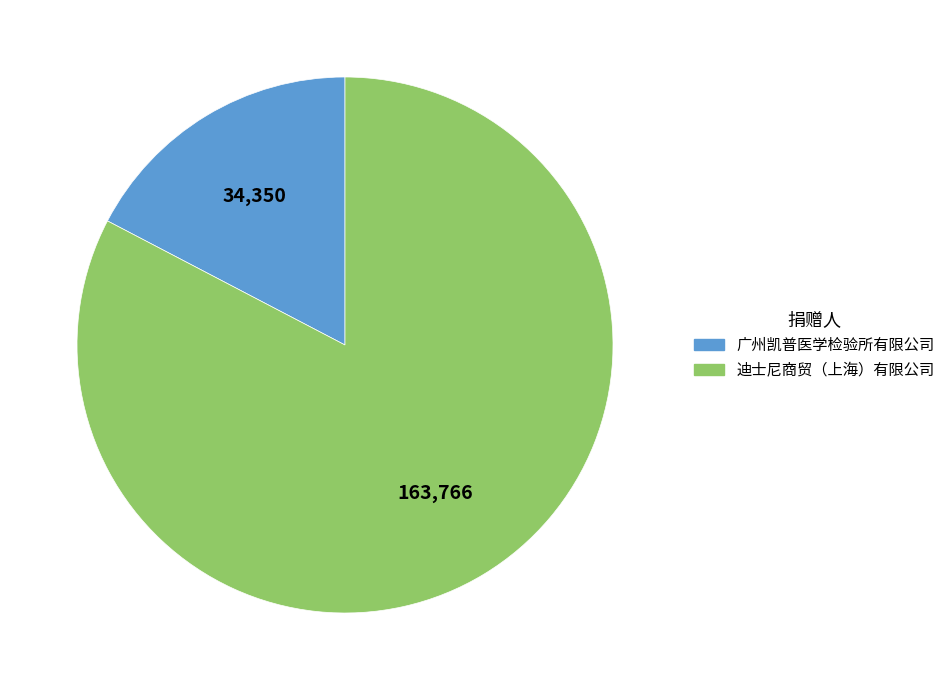

Is the sum of 迪士尼商贸（上海）有限公司 and 广州凯普医学检验所有限公司 greater than half?

Yes